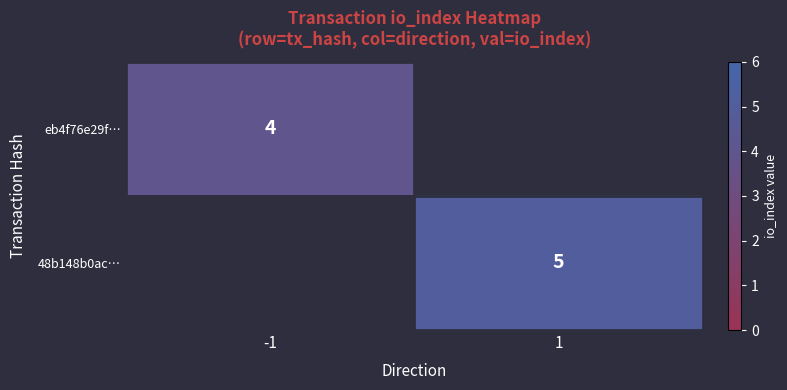

At which category does the chart reach its minimum across all series?

-1